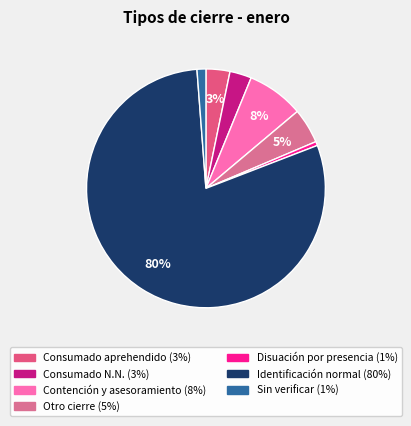

To the nearest percent, what is the average slice percentage?

14%